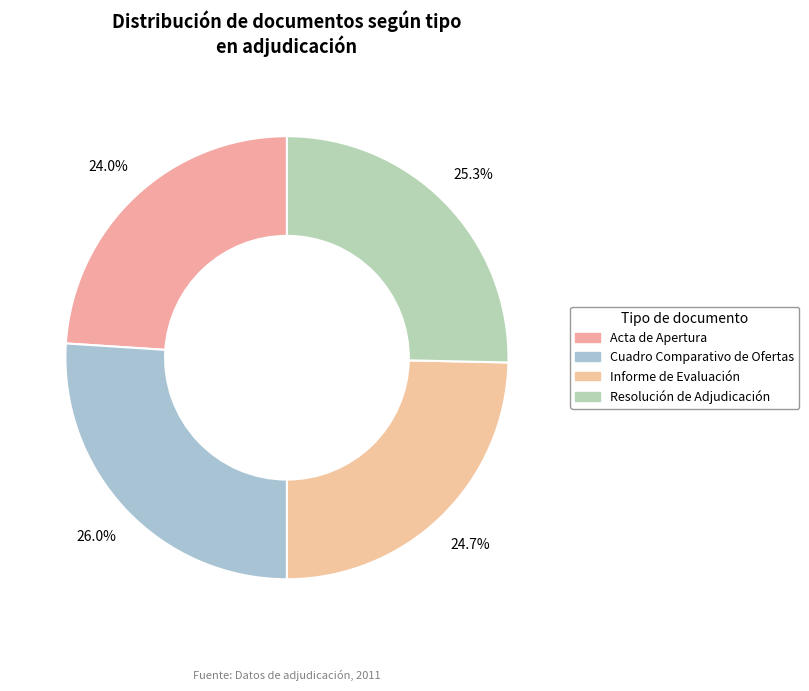

Does Acta de Apertura represent more than half of the total?

No